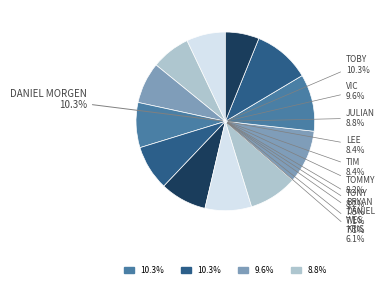

To the nearest percent, what is the difference between the largest and smallest slice percentages?

4%